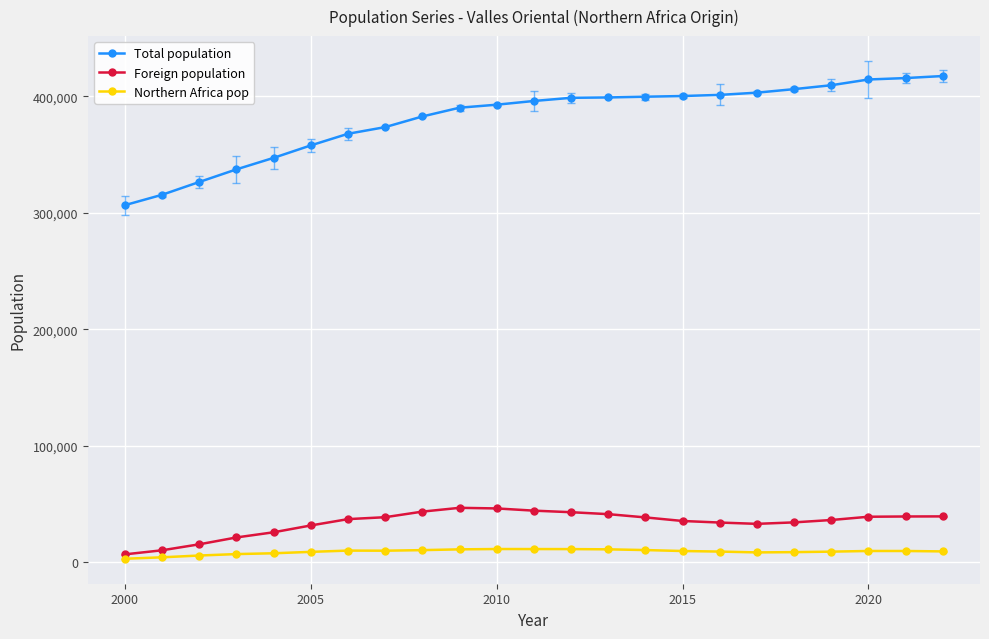

Reading left to right, transcribe all the data shown in this chart.

Total population: 306665	315582	326562	337403	347281	357974	367956	373671	382820	390336	392921	396118	398826	399148	399781	400375	401338	403259	406289	409638	414570	415789	417543
Foreign population: 6795	10291	15424	21314	25756	31607	37043	38692	43492	46742	46220	44318	42980	41316	38514	35452	34098	32984	34250	36285	39088	39311	39392
Northern Africa pop: 3016	4260	5787	7026	7717	8929	10019	9929	10419	11082	11371	11340	11304	11103	10473	9652	9179	8462	8694	9119	9687	9673	9326